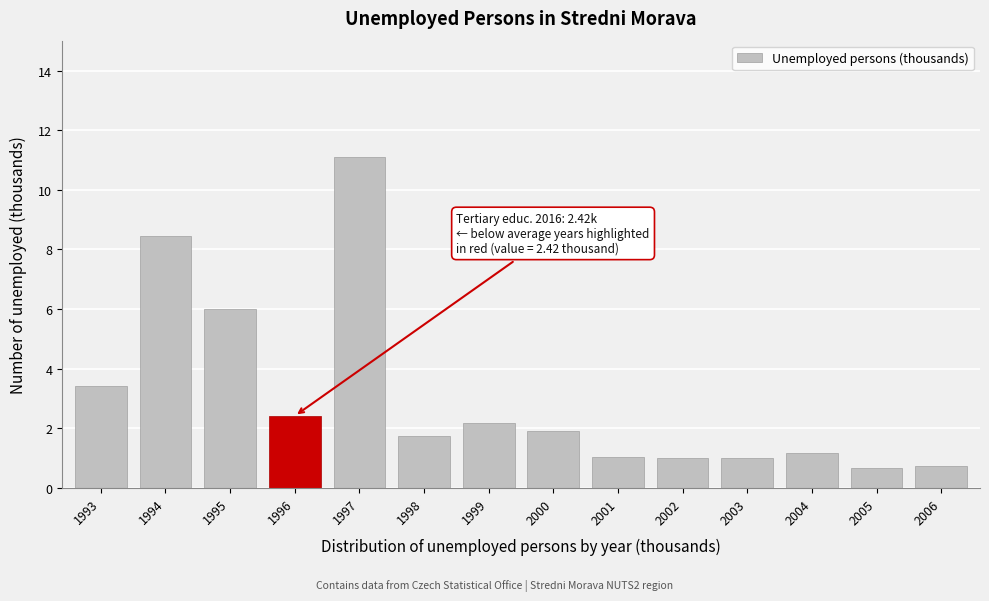

Reading left to right, transcribe all the data shown in this chart.

1993=3.4	1994=8.5	1995=6.0	1996=2.4	1997=11.1	1998=1.7	1999=2.2	2000=1.9	2001=1.0	2002=1.0	2003=1.0	2004=1.2	2005=0.7	2006=0.7